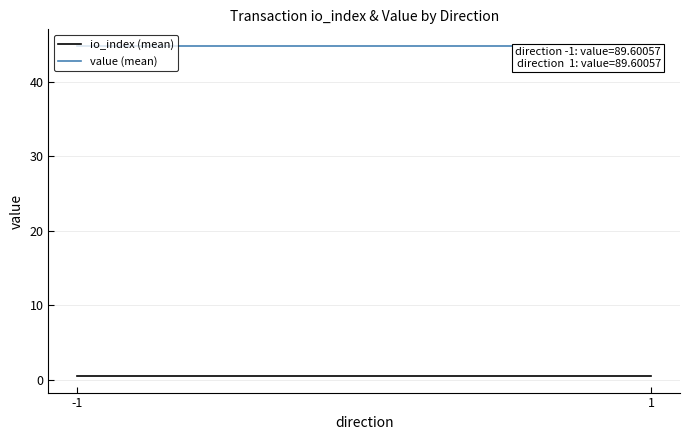

Is it true that value (mean) equals 72.6 at 1?

False